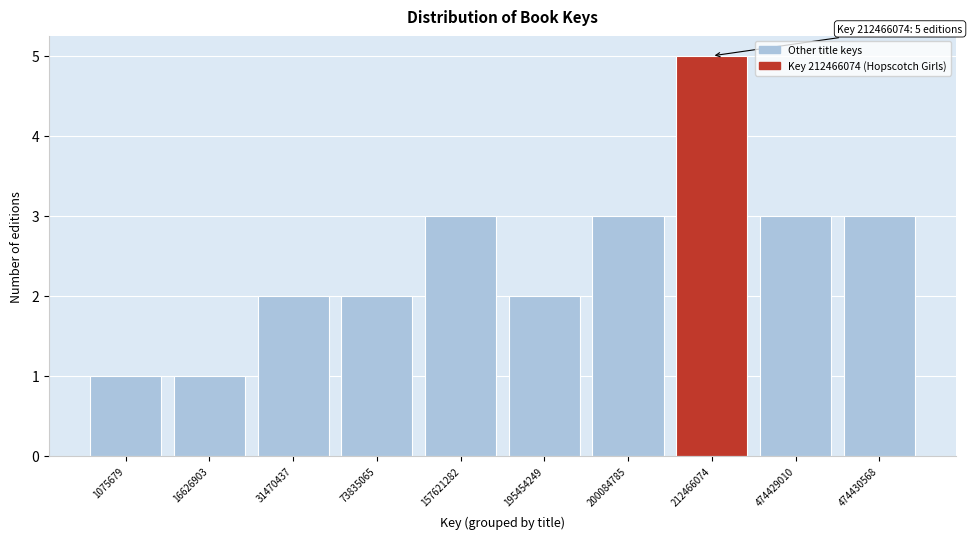

Reading left to right, what are all the values shown in this chart?

1	1	2	2	3	2	3	5	3	3